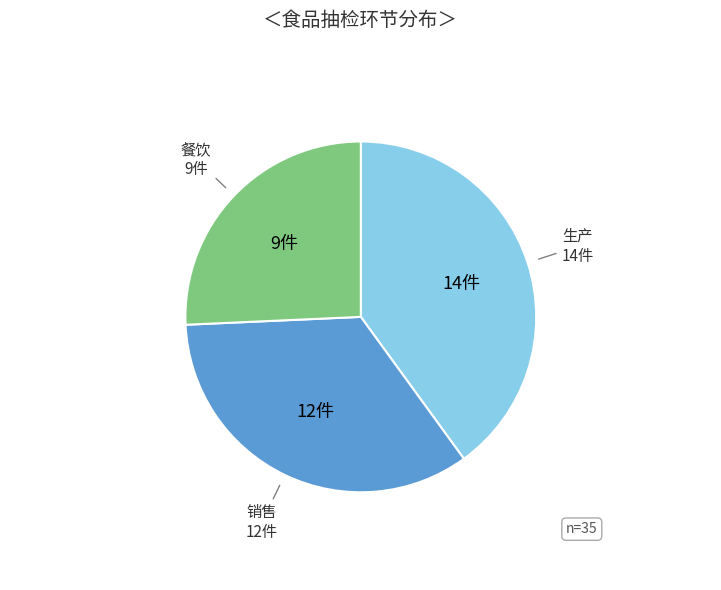

Count the number of slices in the pie.

3